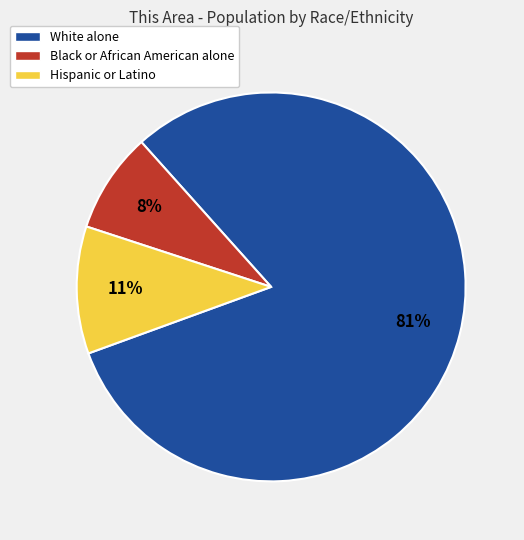

Rank the categories by value from highest to lowest.

White alone, Hispanic or Latino, Black or African American alone